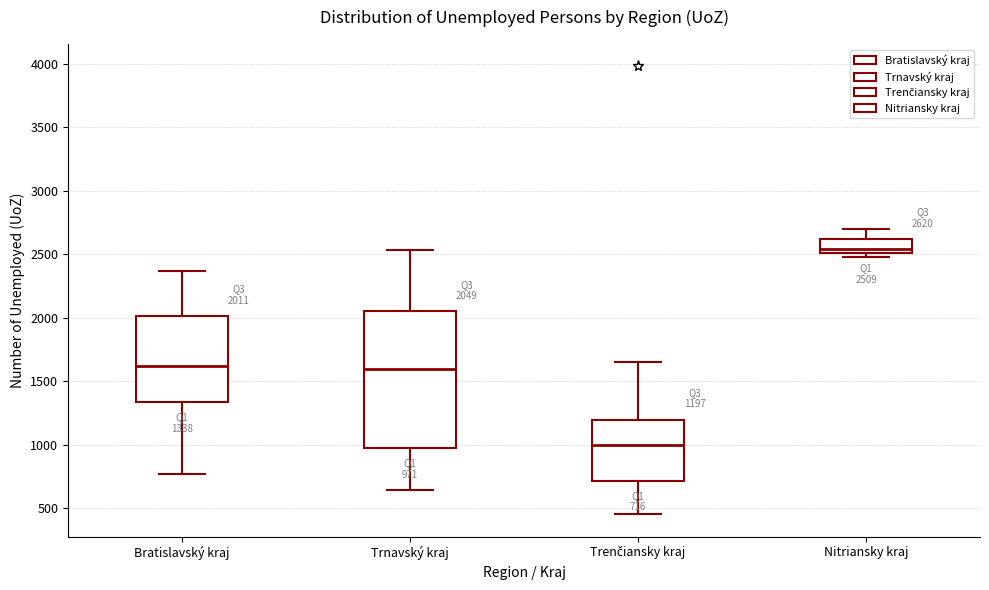

Which box is the tallest, from its lower edge to its upper edge?

Trnavský kraj